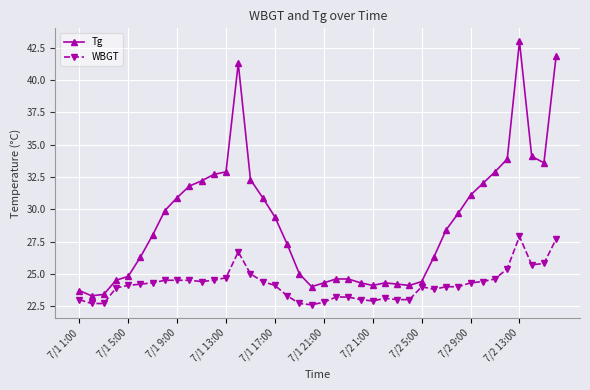

What is the sum of all Tg values?

1160.4